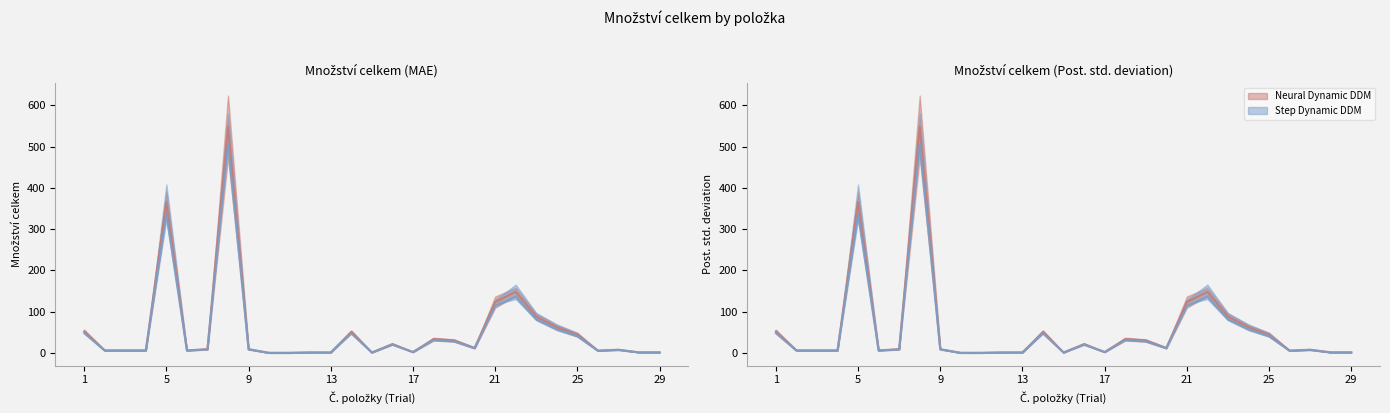

Which category has the lowest value across all series?

10